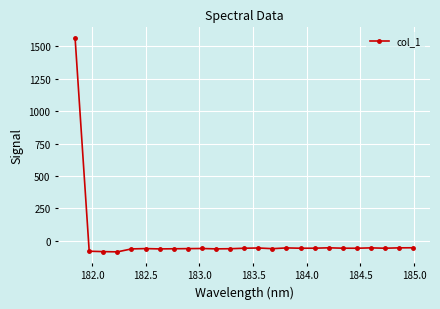

What is the value of the 23rd point from the left?

-57.8